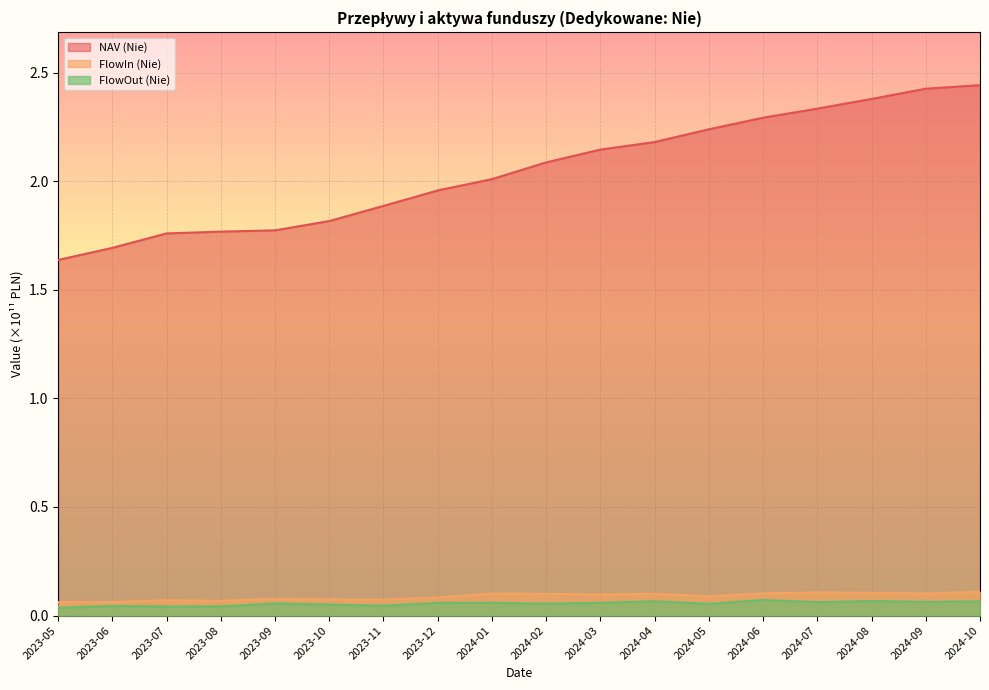

Reading right to left, extract all data points from this chart.

NAV (Nie): 2.4	2.4	2.4	2.3	2.3	2.2	2.2	2.1	2.1	2.0	2.0	1.9	1.8	1.8	1.8	1.8	1.7	1.6
FlowIn (Nie): 0.1	0.1	0.1	0.1	0.1	0.1	0.1	0.1	0.1	0.1	0.1	0.1	0.1	0.1	0.1	0.1	0.1	0.1
FlowOut (Nie): 0.1	0.1	0.1	0.1	0.1	0.1	0.1	0.1	0.1	0.1	0.1	0.0	0.1	0.1	0.0	0.0	0.0	0.0